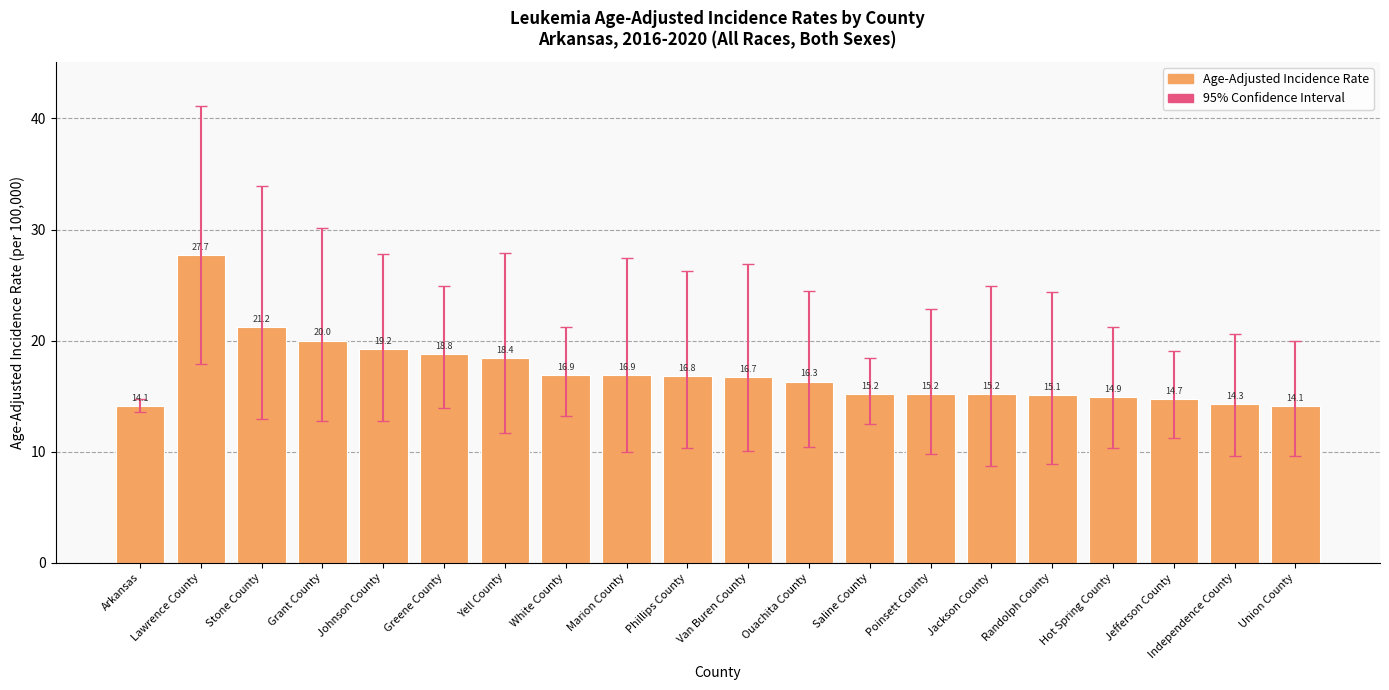

Are the bars horizontal?

No